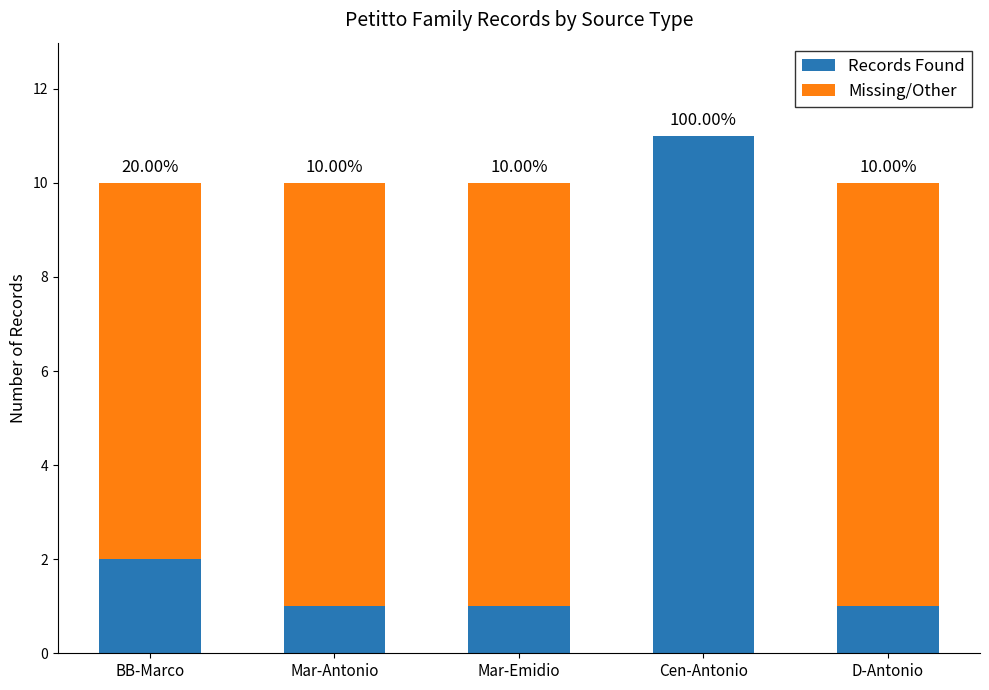

What is the label of the 2nd bar from the left?

Mar-Antonio